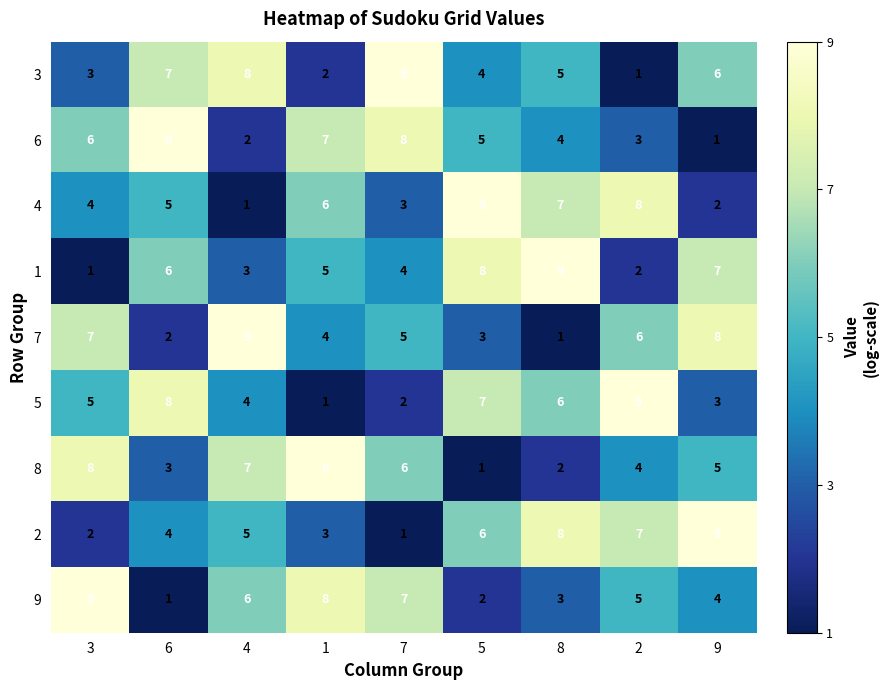

Count the 8 values in the range 3 to 7.

5